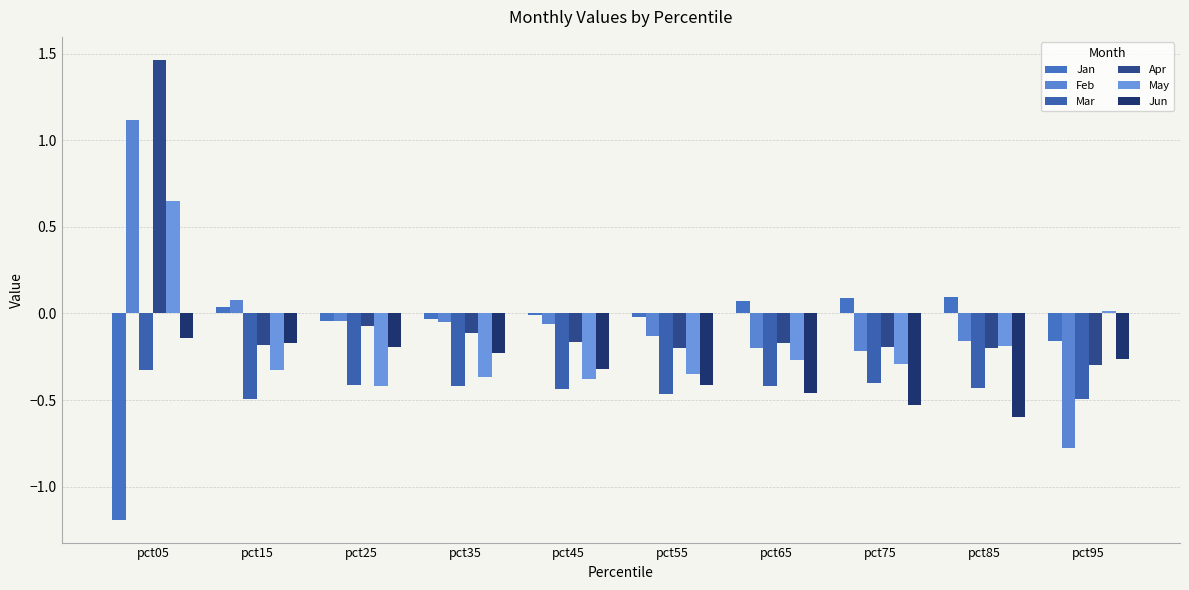

At which category is the sum across all series the highest?

pct05